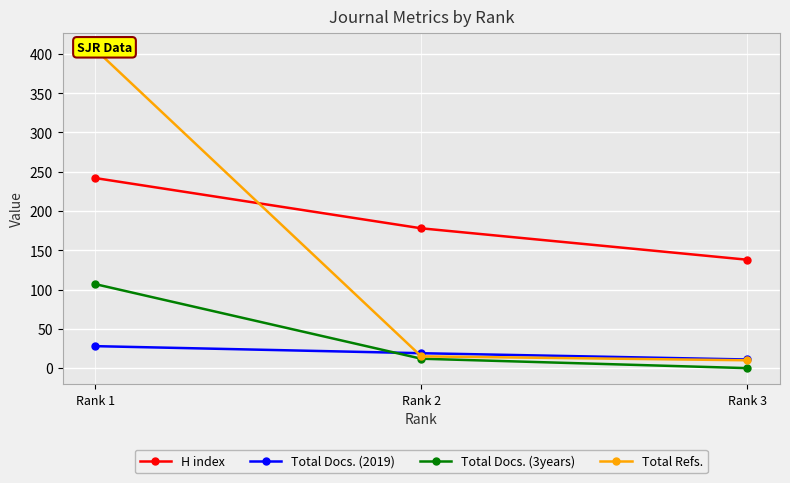

Where is Total Docs. (3years) nearest to the value 53?

Rank 2